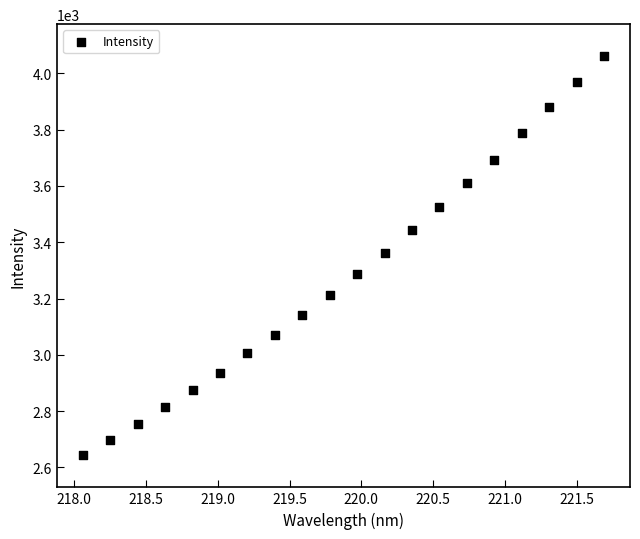

What is the range of Y values (max minus min)?

1419.2